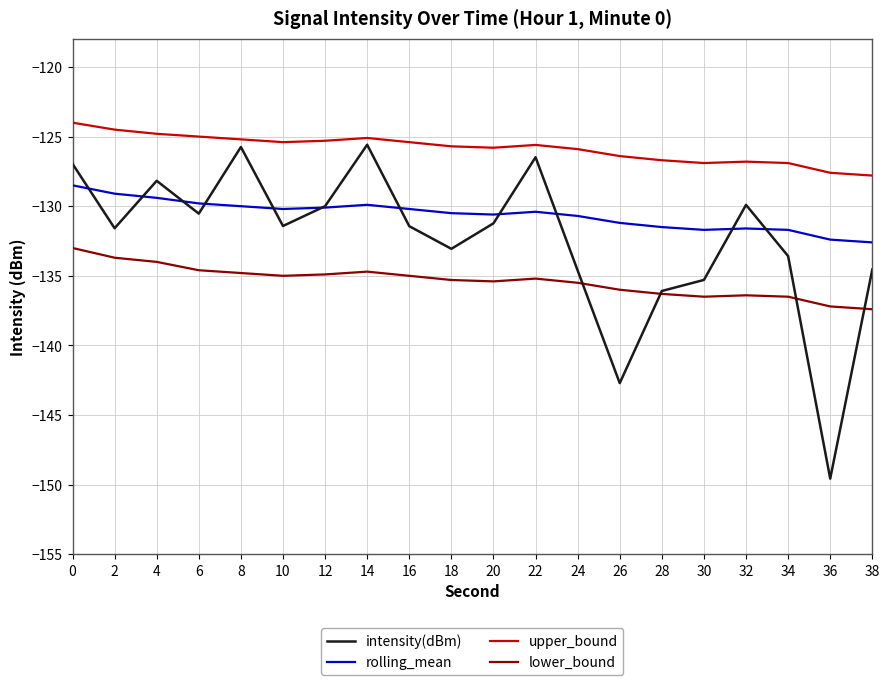

True or false: rolling_mean has a value of -131.6 at 32.

True